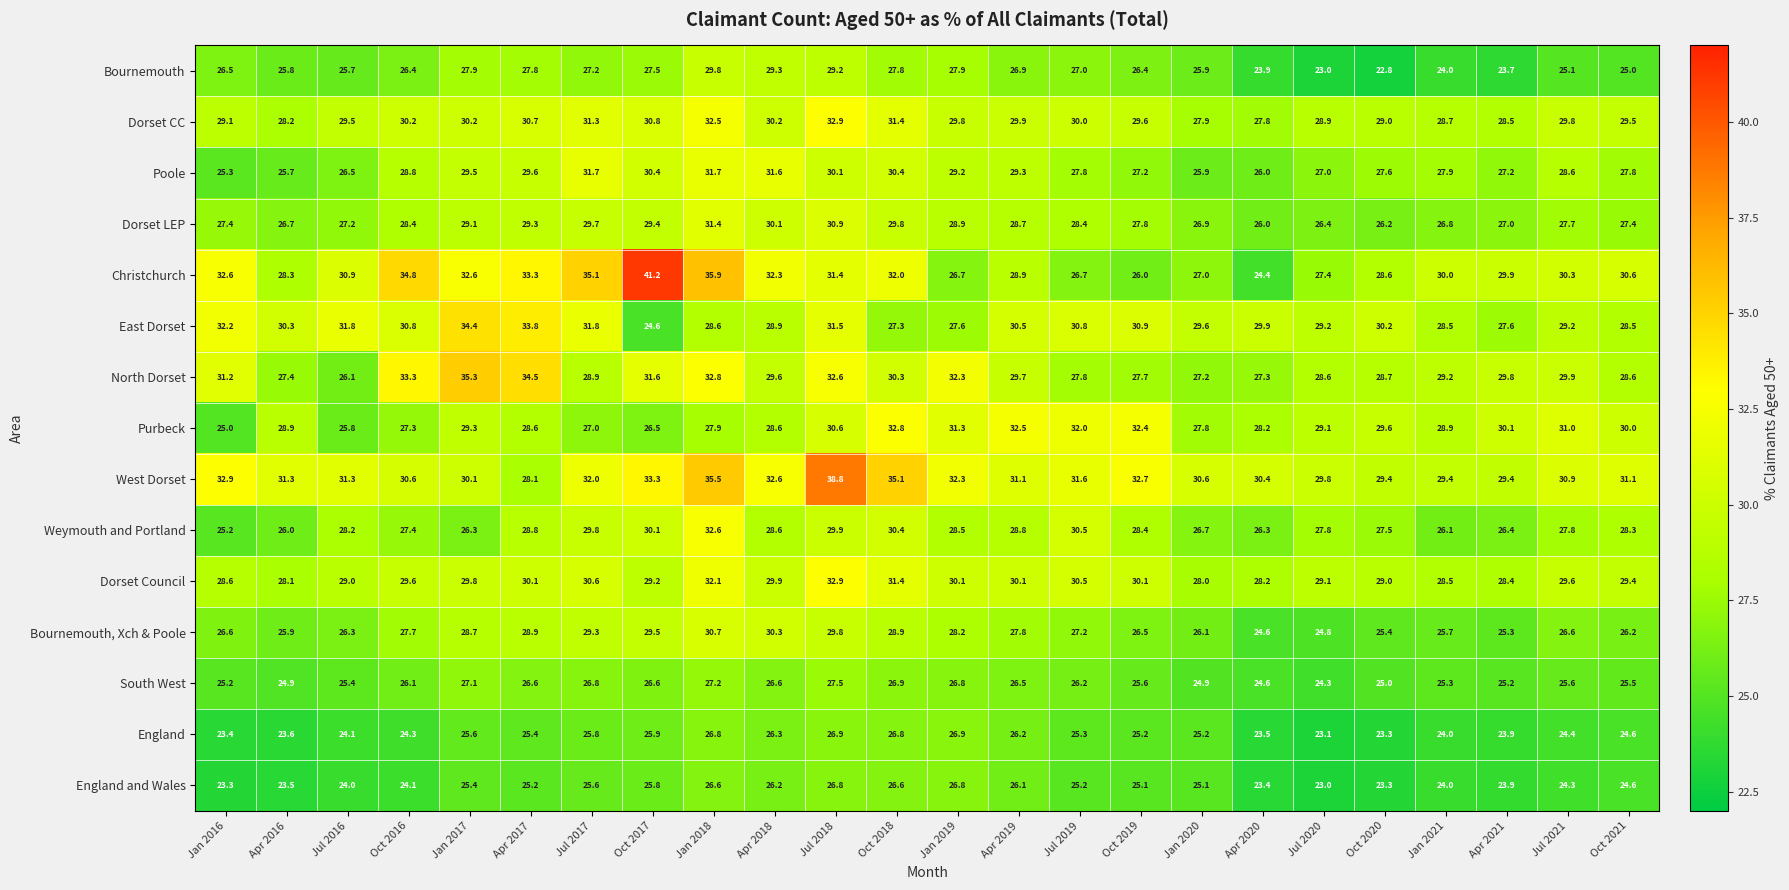

What is the minimum value shown in the chart?

22.8